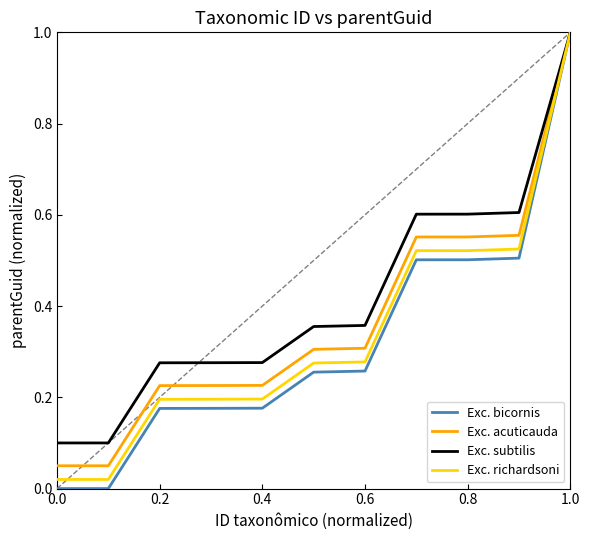

What is the greatest value displayed?

1.0